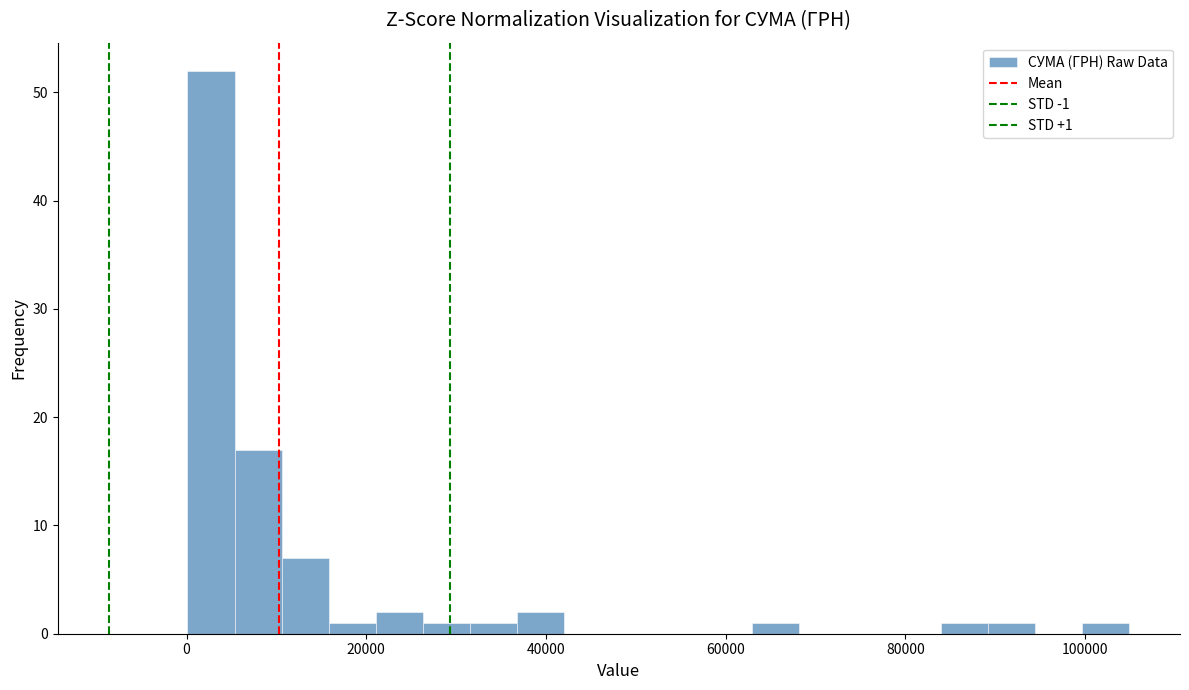

Read against the x-axis, roughly where is the centre of the tallest bar?

2000